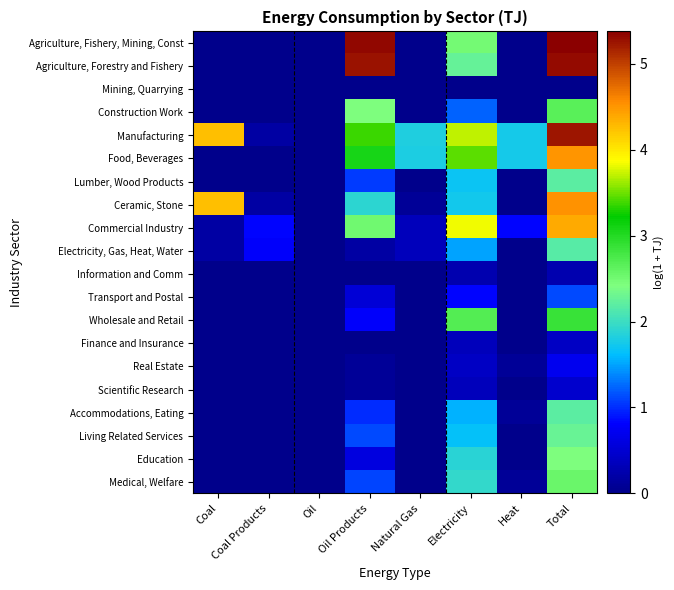

What is the spread (max minus min) of values at Coal Products?

0.8